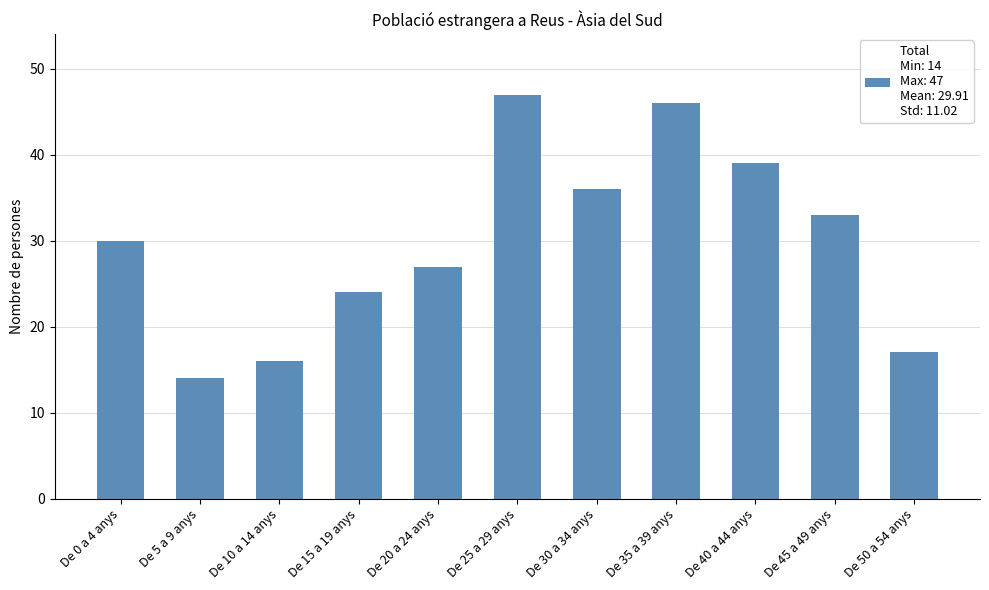

Approximately how many times larger is the value at De 0 a 4 anys compared to De 30 a 34 anys?

0.8